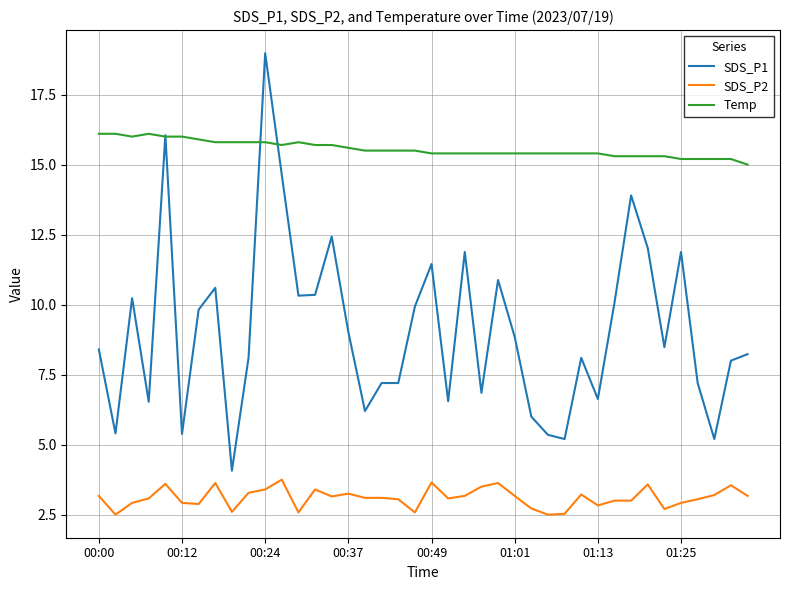

List the series in order of their peak value, highest first.

SDS_P1, Temp, SDS_P2